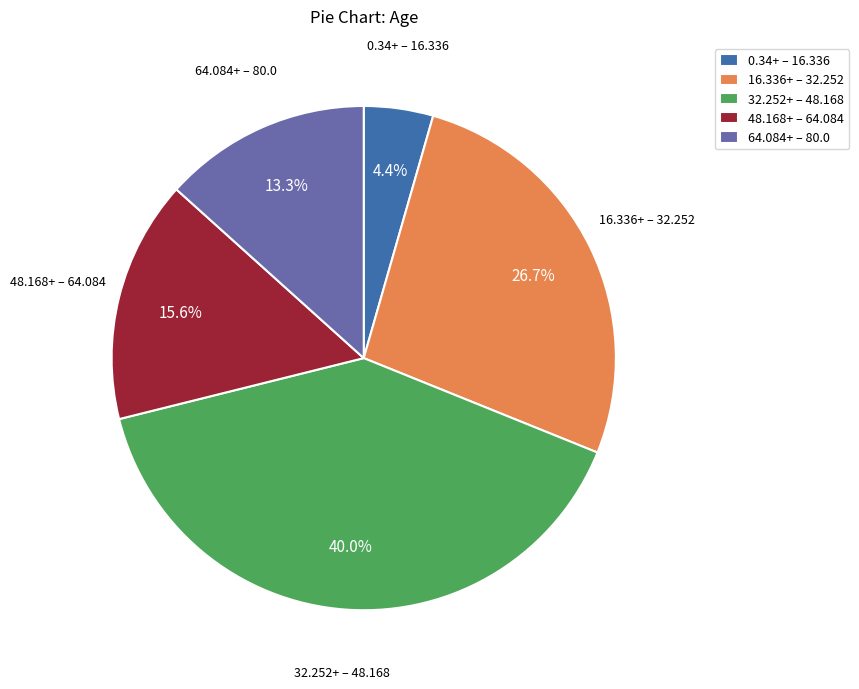

Which slice is the smallest?

0.34+ – 16.336